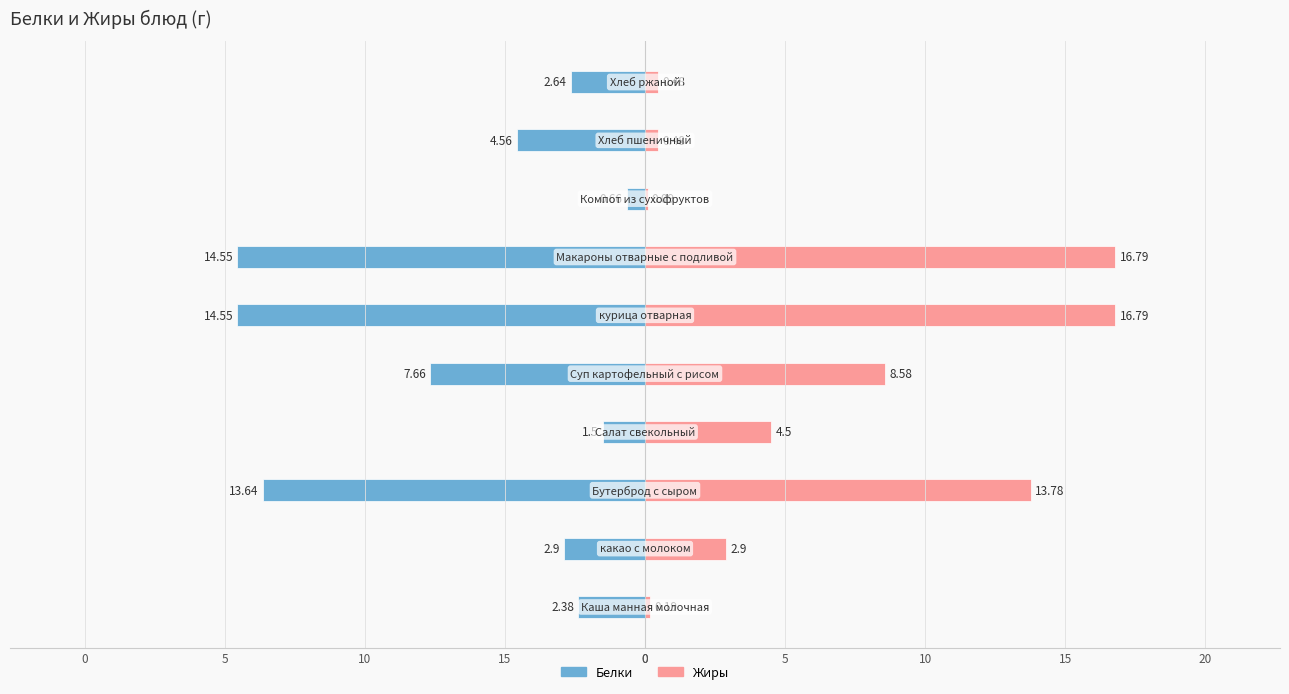

The Жиры series shows 8.6 at 0. True or false?

True